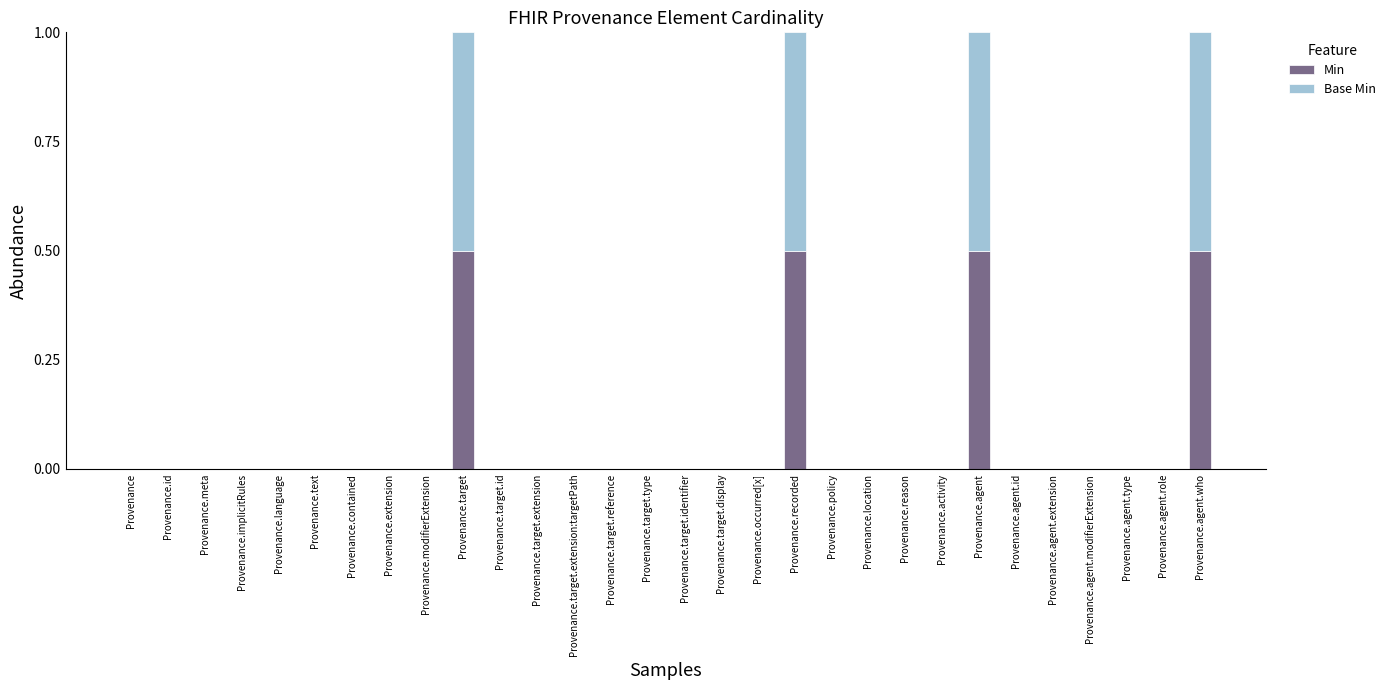

How many categories are shown in the chart?

30